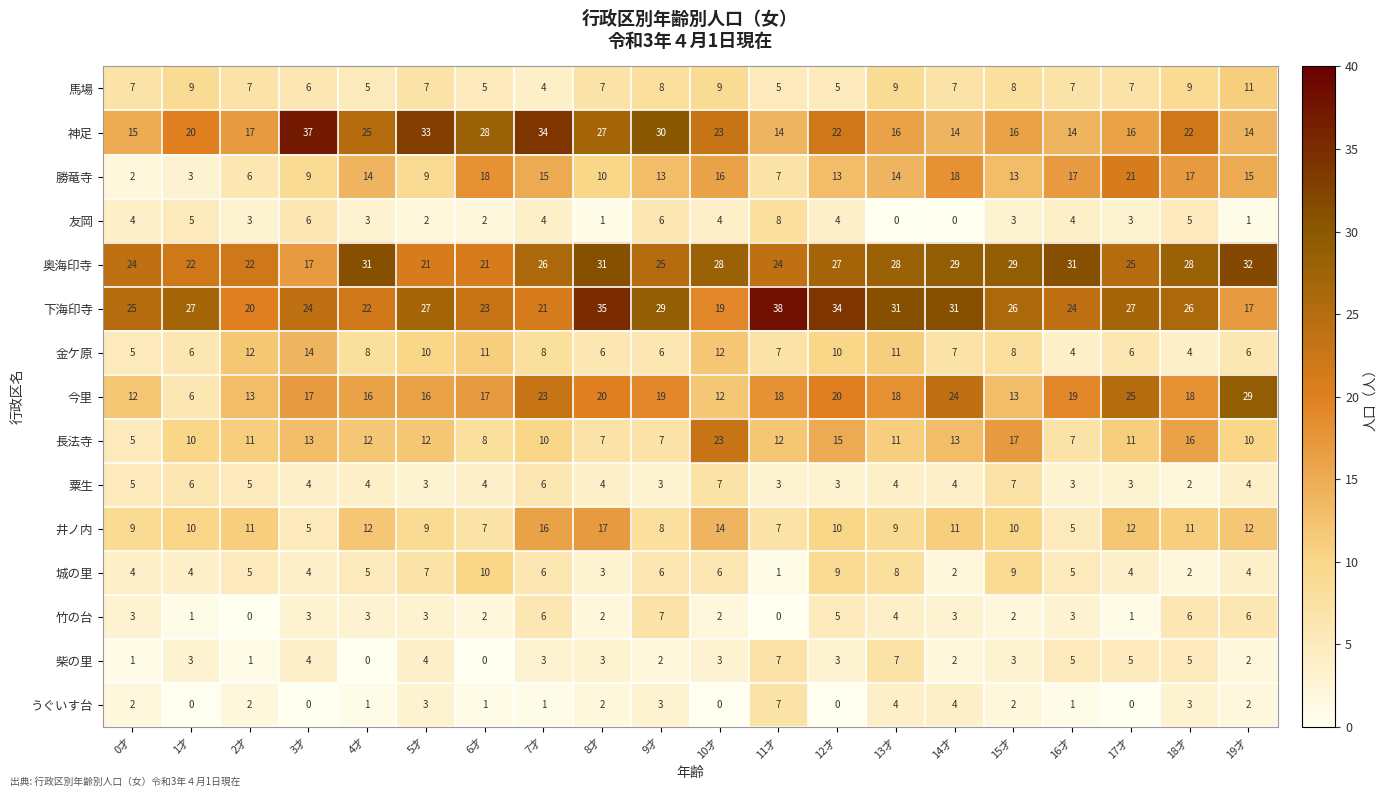

How many series are shown in this chart?

15